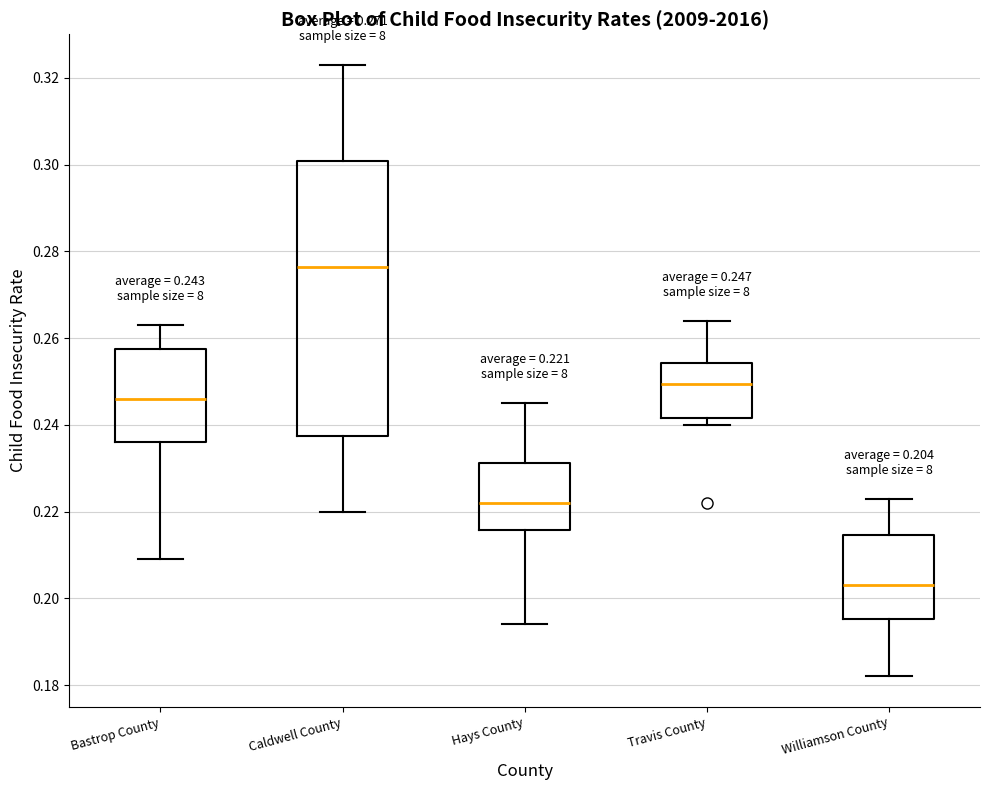

Which box's median line is the lowest?

Williamson County